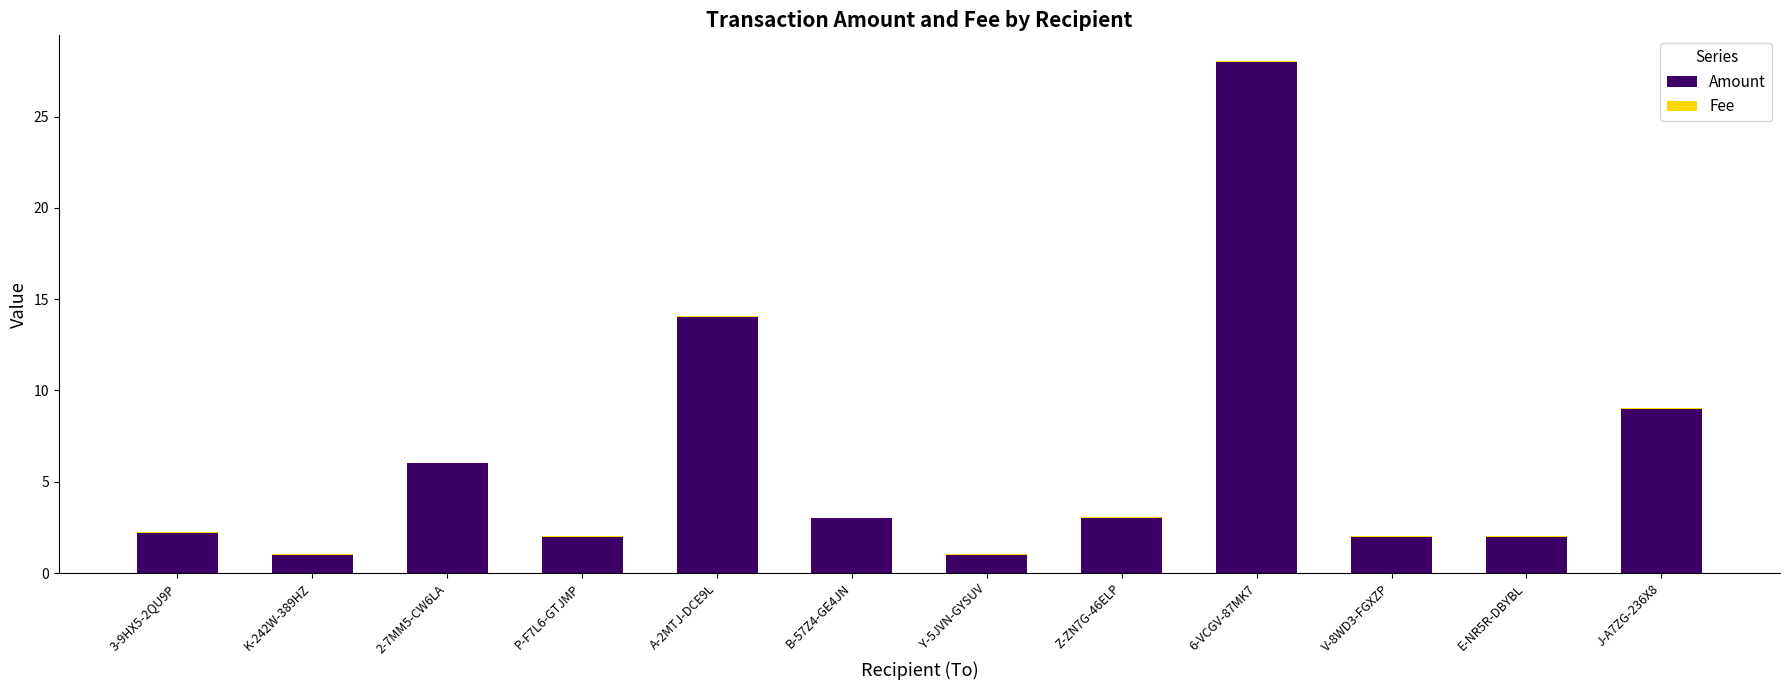

The value of Amount at K-242W-389HZ is 1.0. True or false?

True